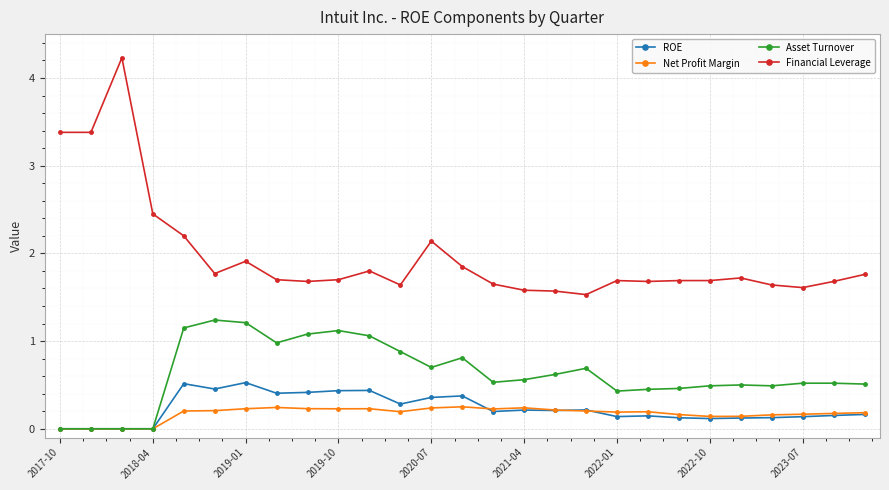

Which series has the largest total across all categories?

Financial Leverage